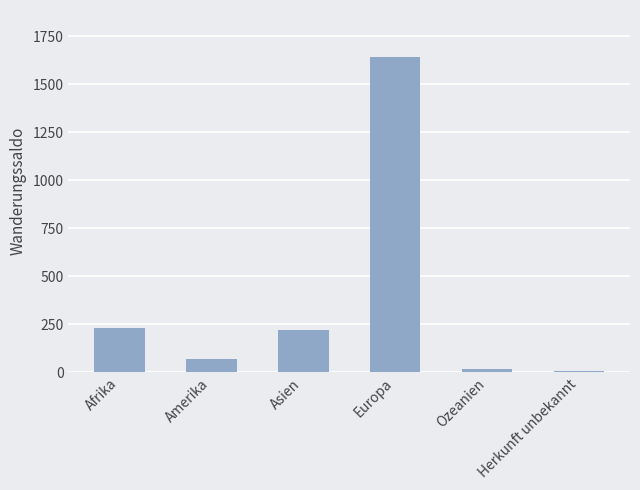

True or false: the data shows 309 at Asien.

False